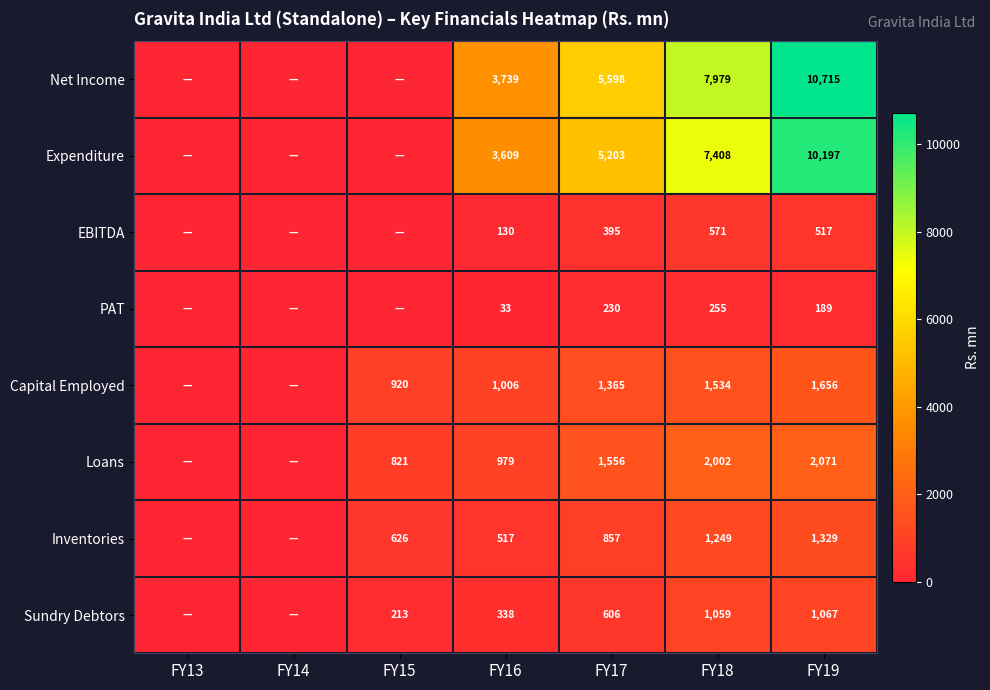

At FY18, list the series in order from largest to smallest.

Net Income, Expenditure, Loans, Capital Employed, Inventories, Sundry Debtors, EBITDA, PAT